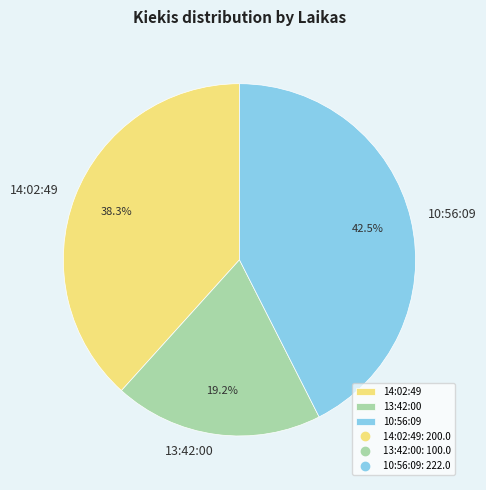

What is the ratio of the value at 13:42:00 to the value at 14:02:49?

0.5